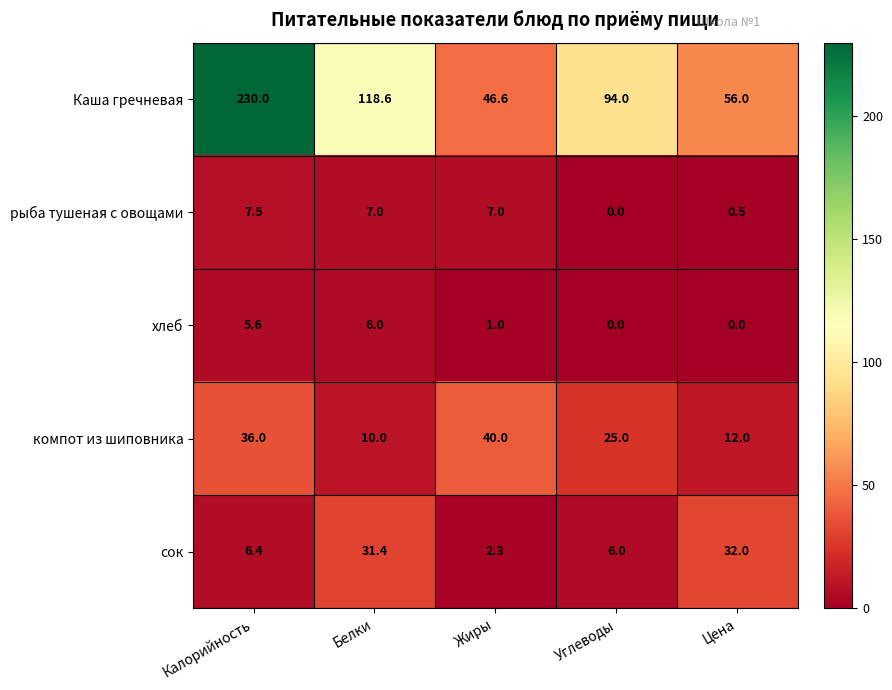

Which series has the widest spread of values?

Каша гречневая